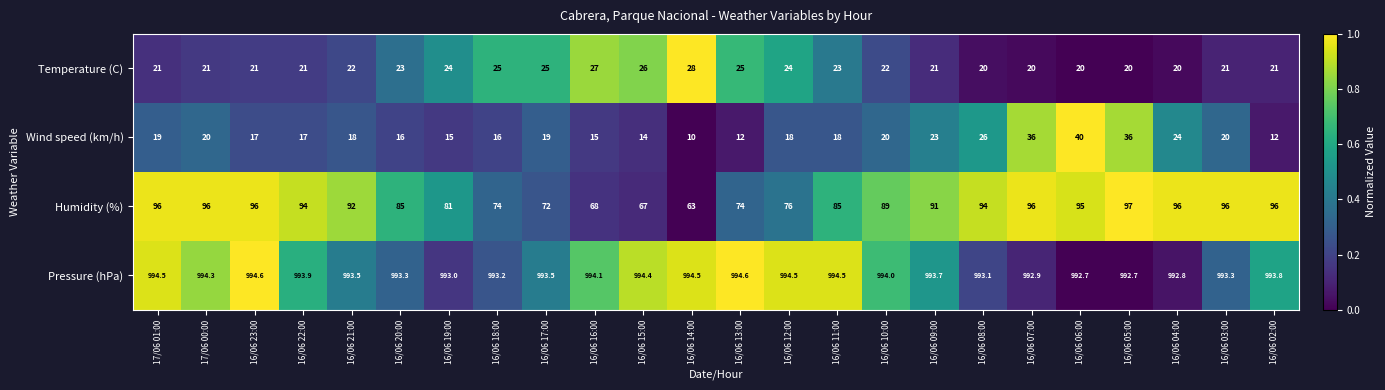

Rank the series at 17/06 00:00 from lowest to highest value.

Wind speed (km/h), Temperature (C), Humidity (%), Pressure (hPa)